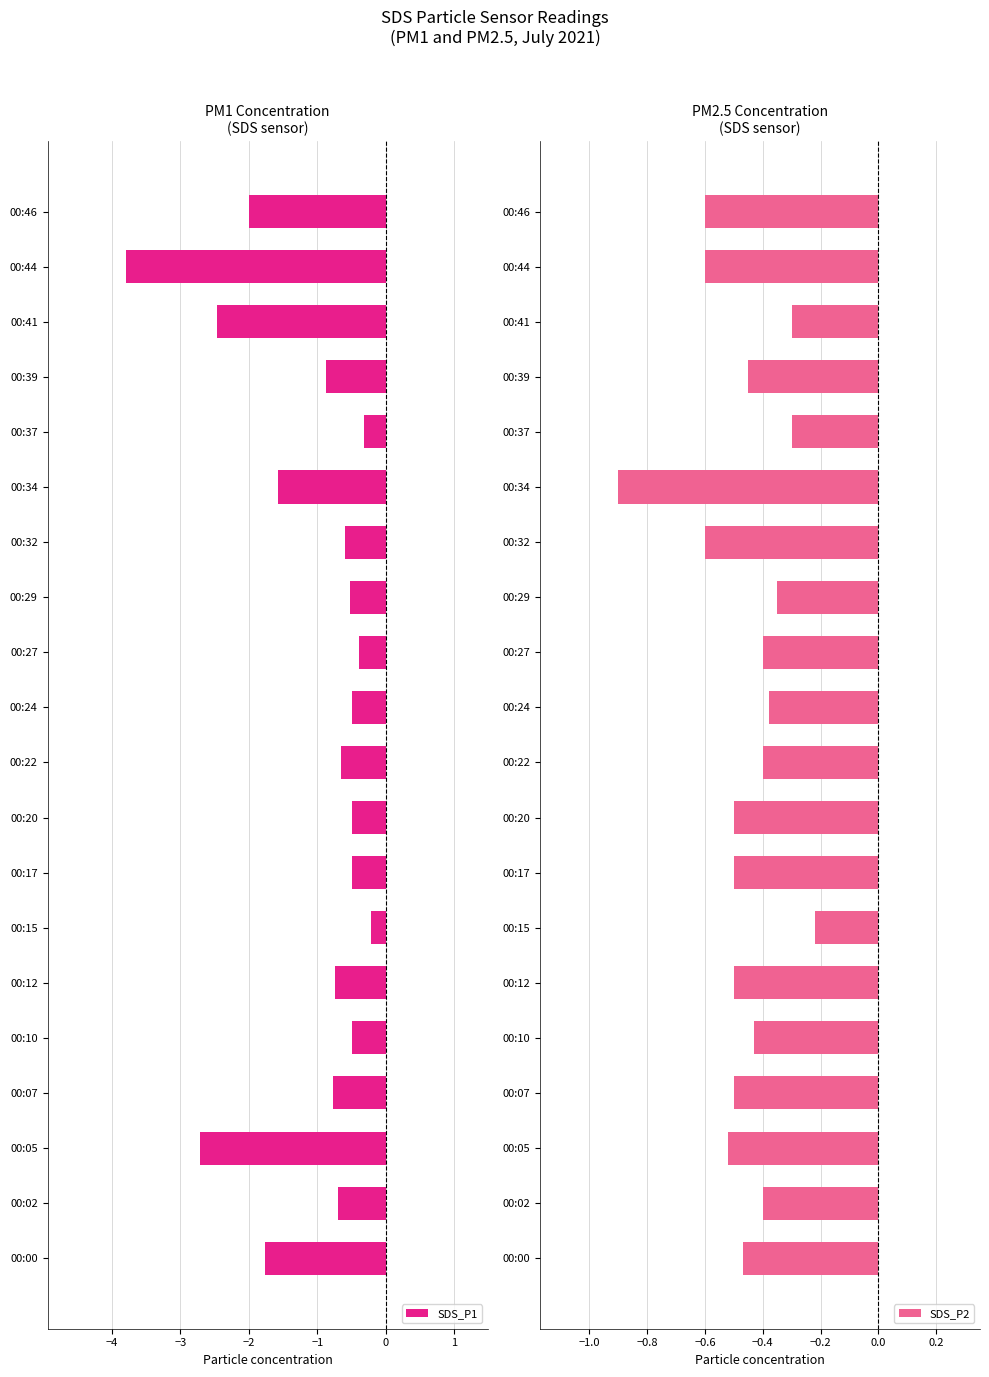

True or false: SDS_P2 has a value of -0.7 at 00:02.

False